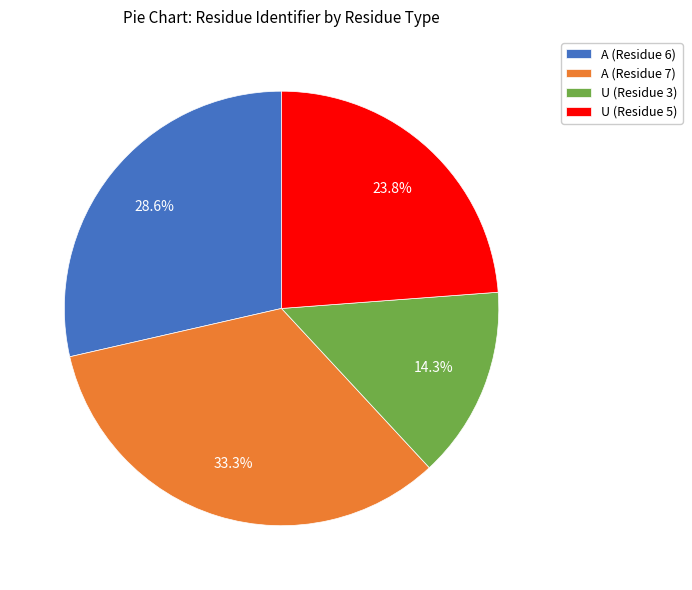

Does U (Residue 3) account for over 50% of the chart?

No